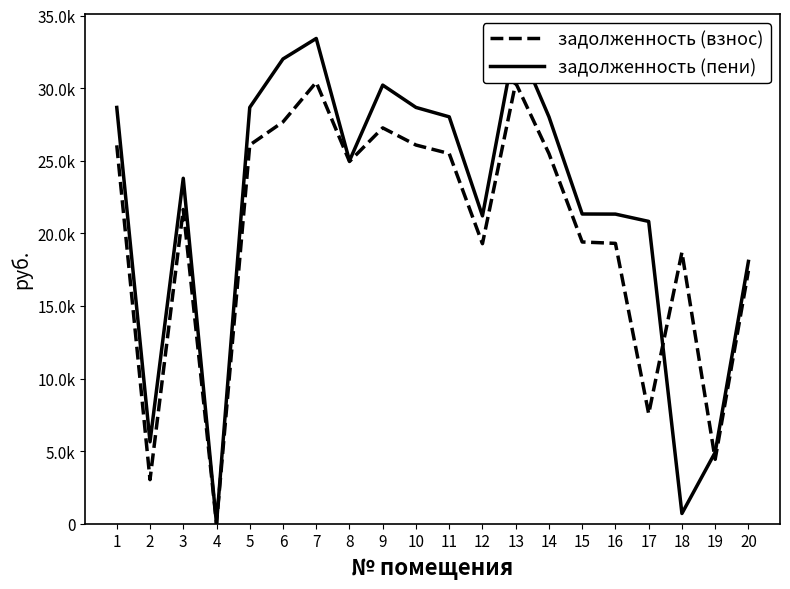

True or false: задолженность (взнос) and задолженность (пени) cross at least once.

True